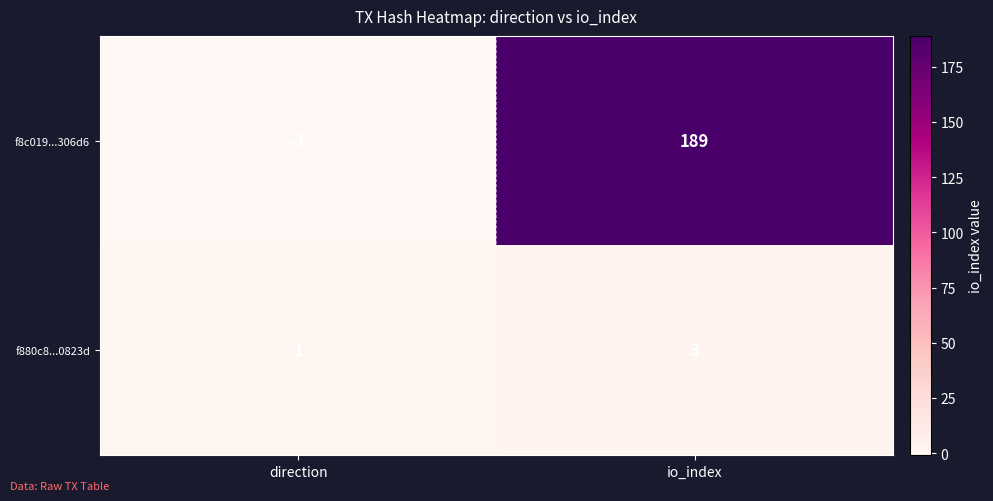

Reading right to left, list all the values displayed in this chart.

f8c019...306d6: io_index=189	direction=-1
f880c8...0823d: io_index=3	direction=1